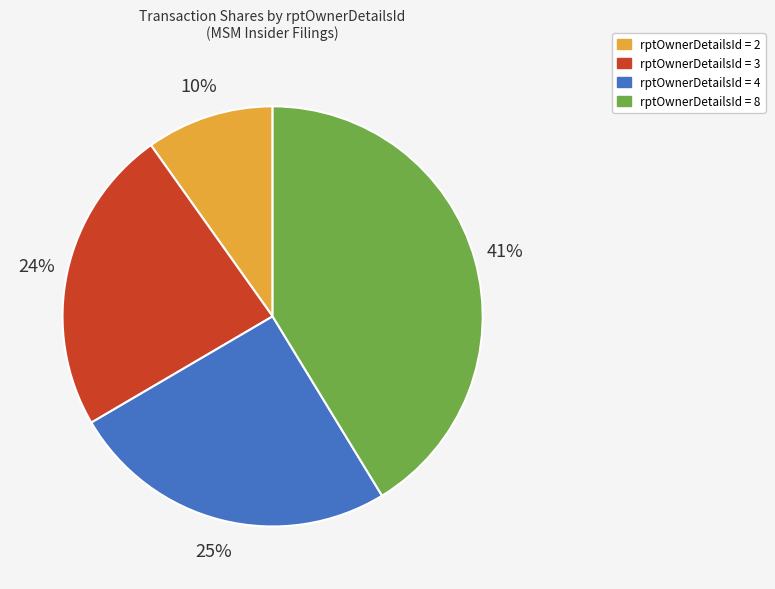

Which slice is the largest?

rptOwnerDetailsId = 8